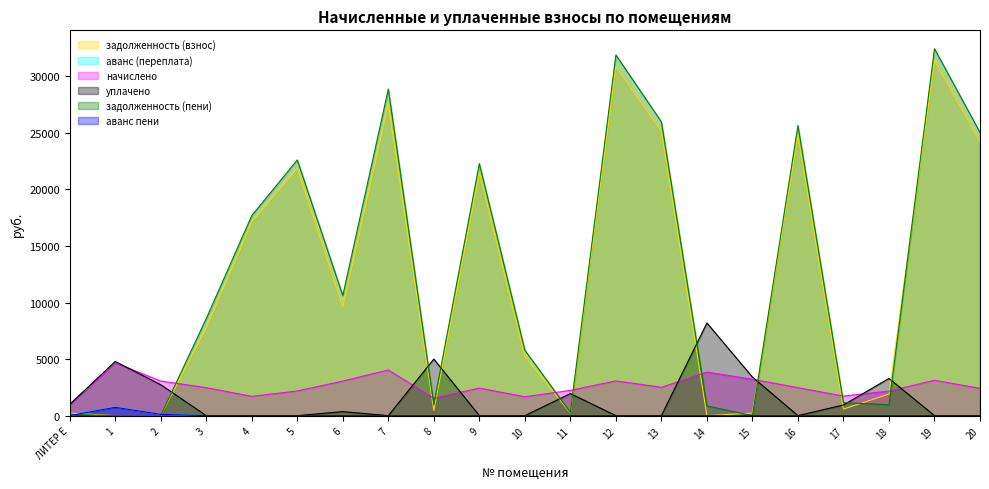

Which has a higher value, 1 or 18?

18